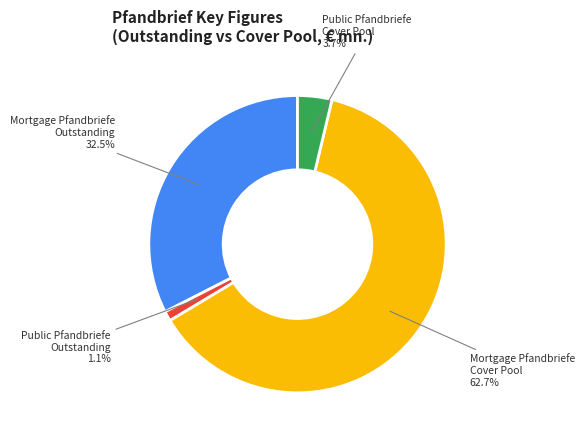

What portion of the pie excludes Mortgage Pfandbriefe Outstanding?

67.5%